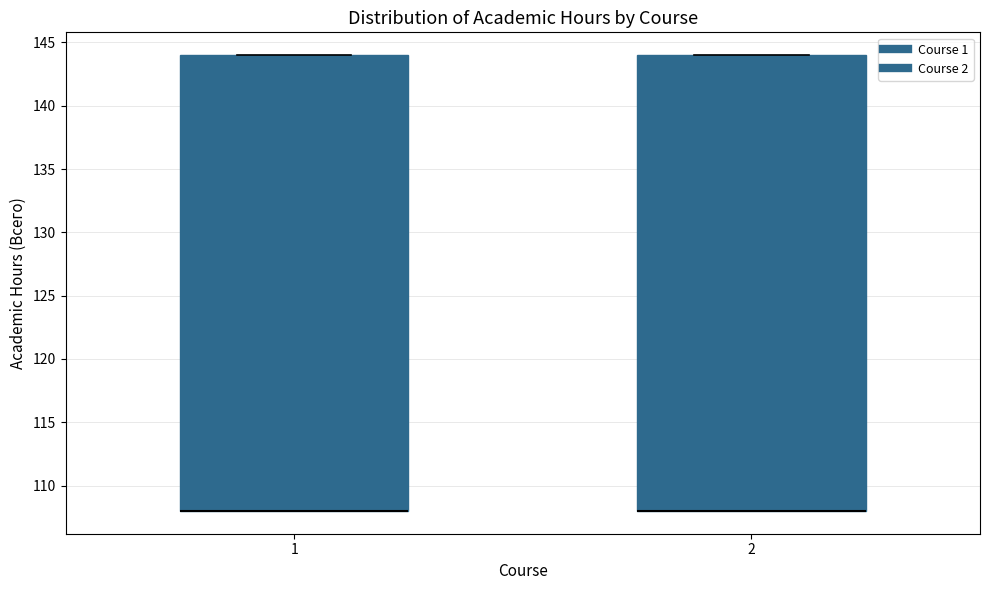

Reading left to right, read every box against the y-axis: the position of its median line, the range the box covers, and the ends of its whiskers. The values are not printed on the chart, so give them approximately, as read against the axis.

1: median 108 (drawn on the box's lower edge), box 108 to 144, whiskers 108 to 144
2: median 108 (drawn on the box's lower edge), box 108 to 144, whiskers 108 to 144